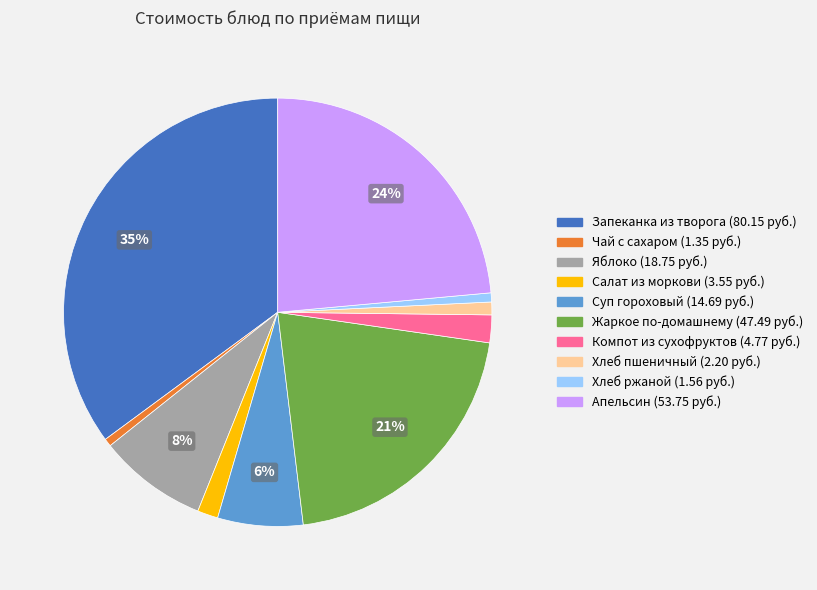

Between Хлеб ржаной and Апельсин, which is larger?

Апельсин